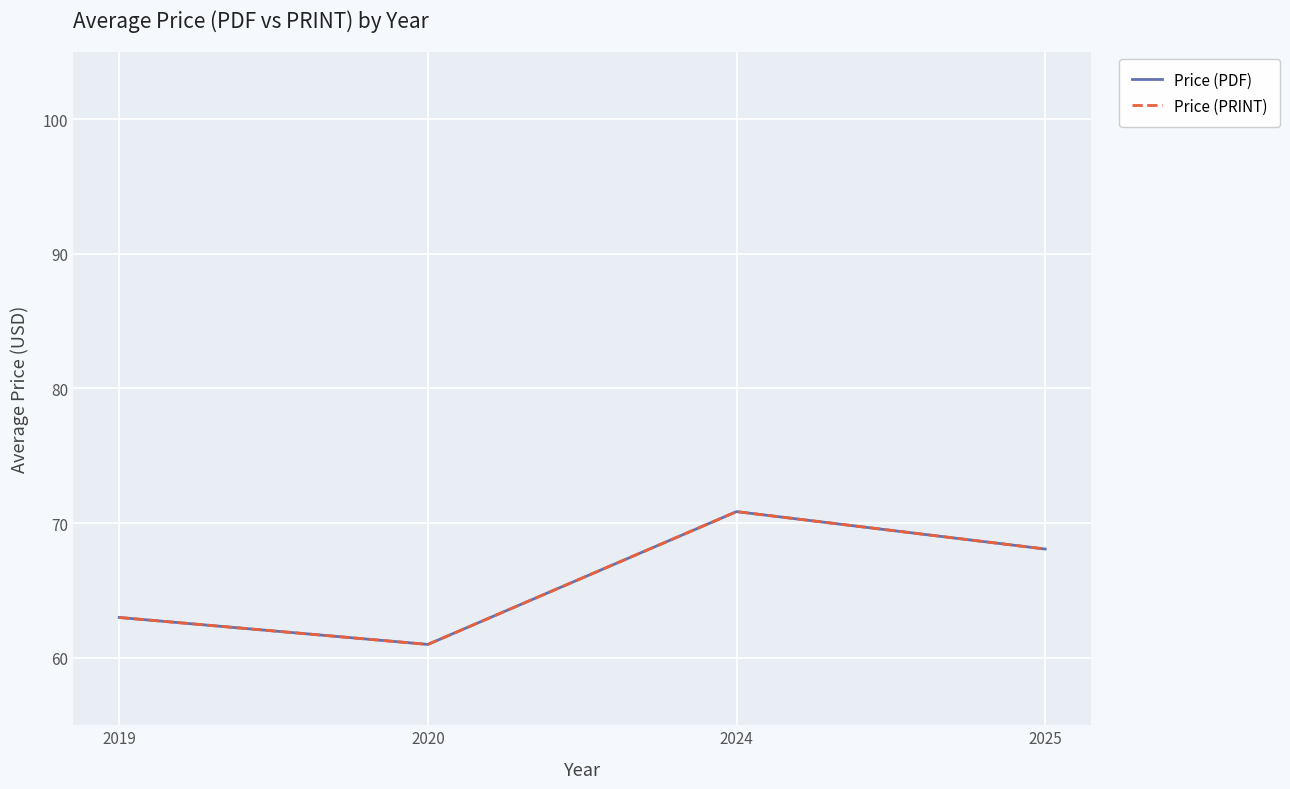

Reading right to left, list all the values displayed in this chart.

Price (PDF): 68.1	70.9	61.0	63.0
Price (PRINT): 68.1	70.9	61.0	63.0